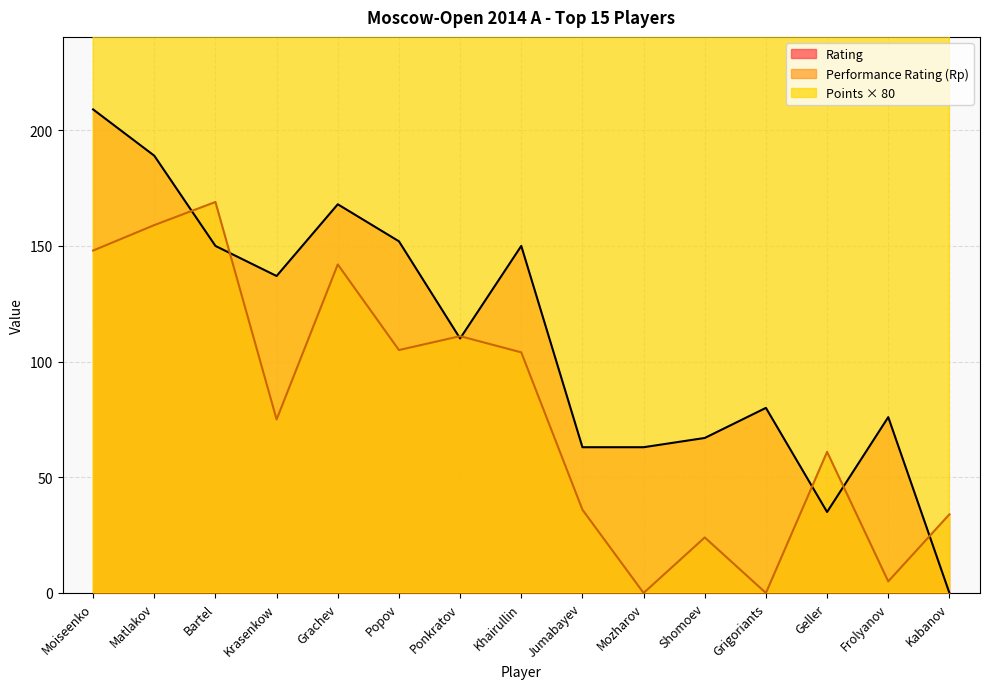

Between Grigoriants and Ponkratov, which is larger?

Ponkratov